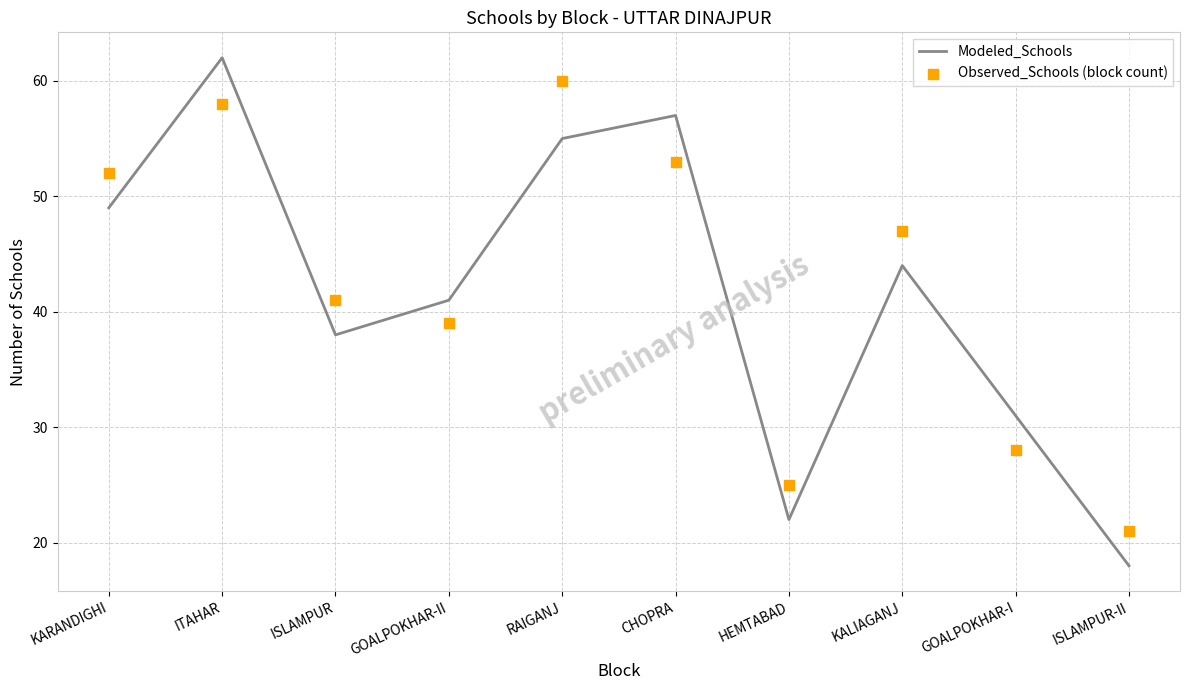

Which series has the largest total across all categories?

Observed_Schools (block count)